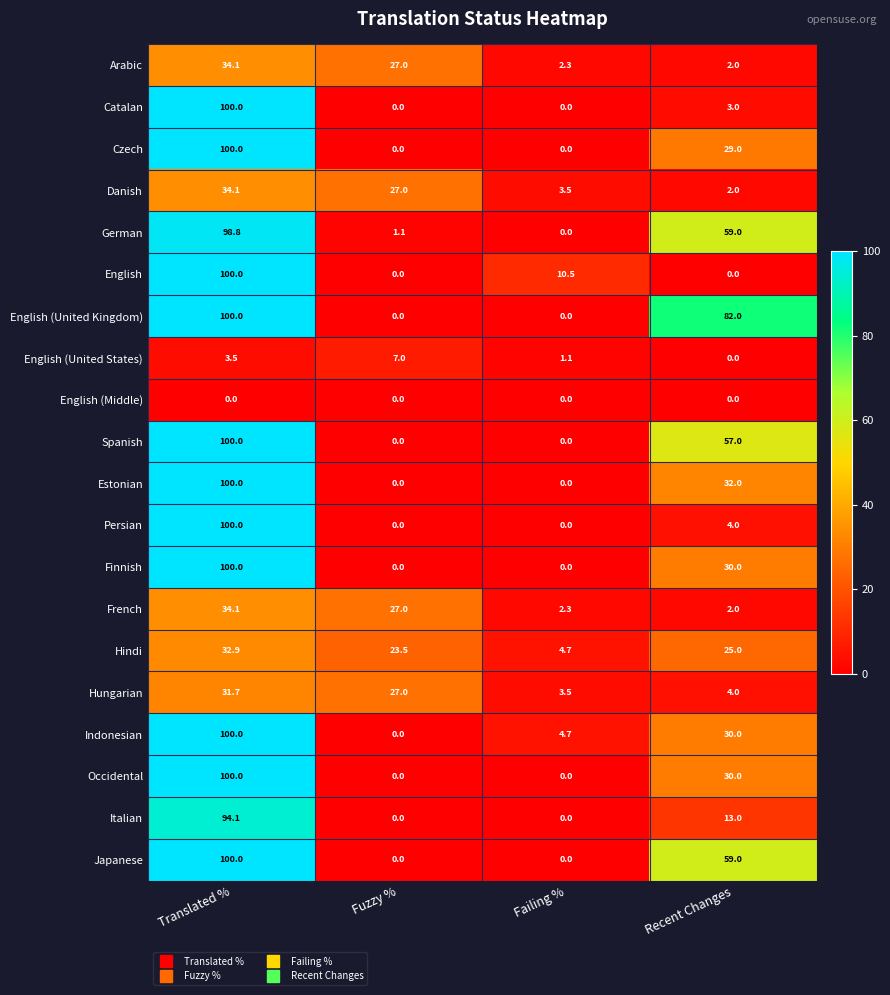

At how many categories does at least one series exceed 74?

2